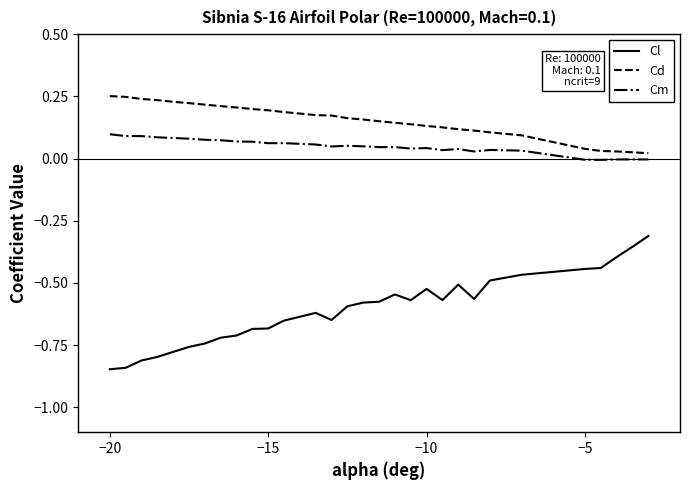

Which series has the widest spread of values?

Cl